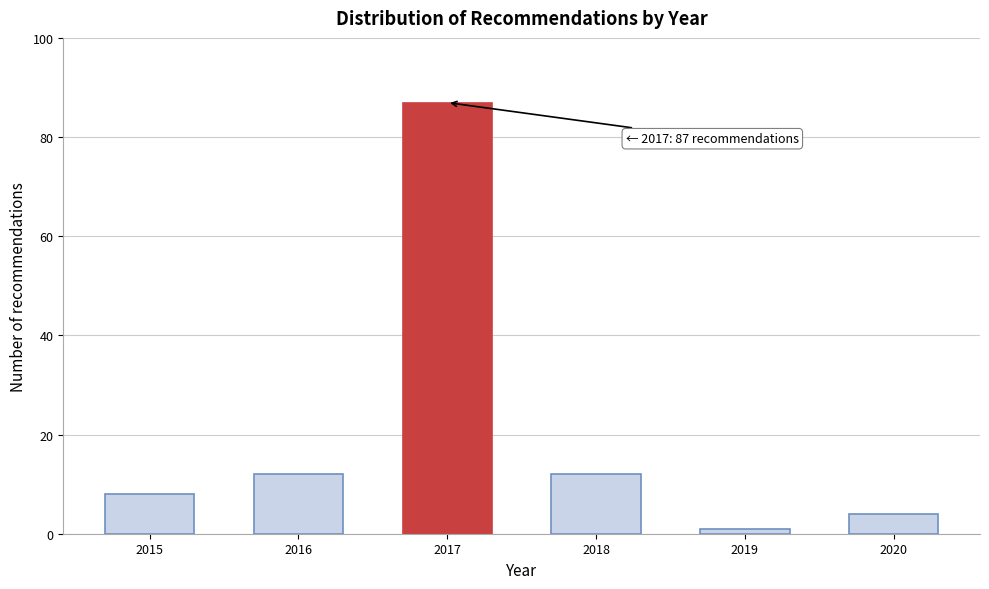

Reading left to right, transcribe all the data shown in this chart.

8	12	87	12	1	4